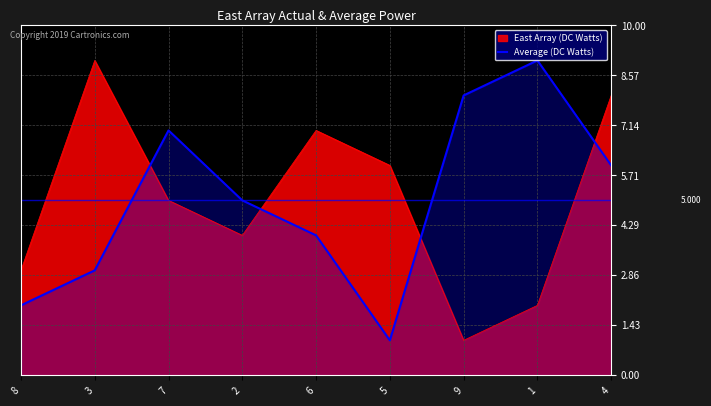

True or false: East Array (DC Watts) and Average (DC Watts) intersect in this chart.

True